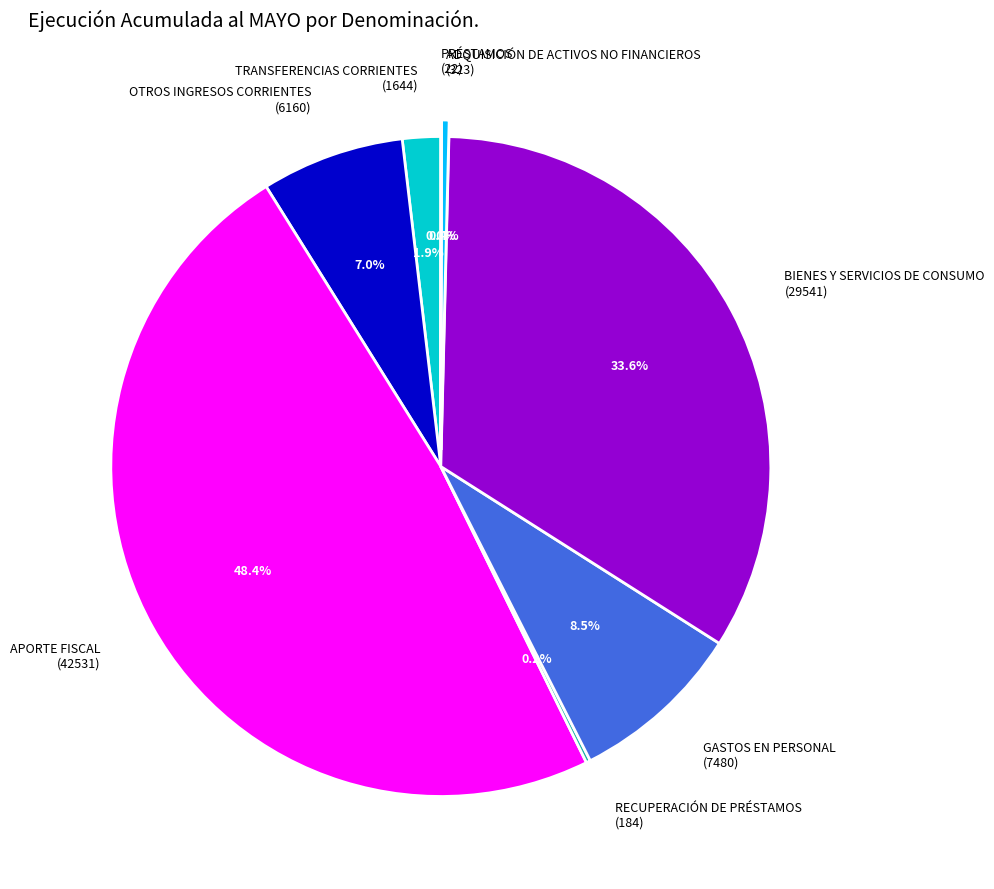

Does OTROS INGRESOS CORRIENTES represent more than half of the total?

No